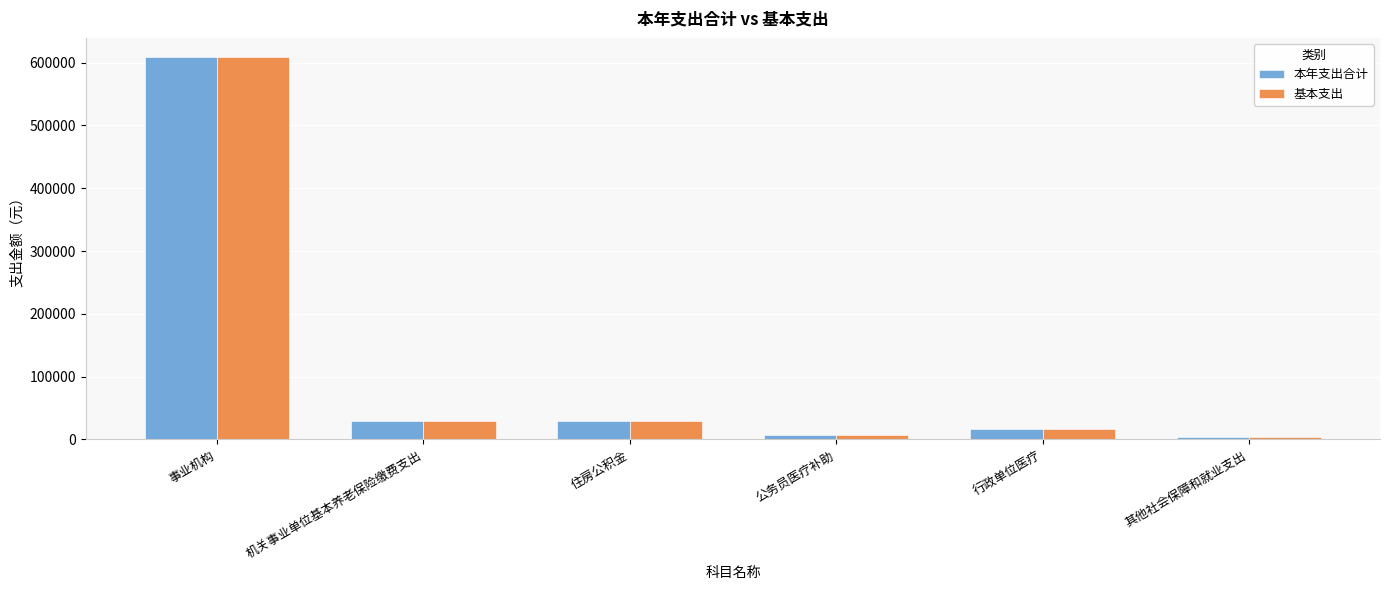

What is the difference between the maximum and minimum values in the 本年支出合计 series?

605618.2